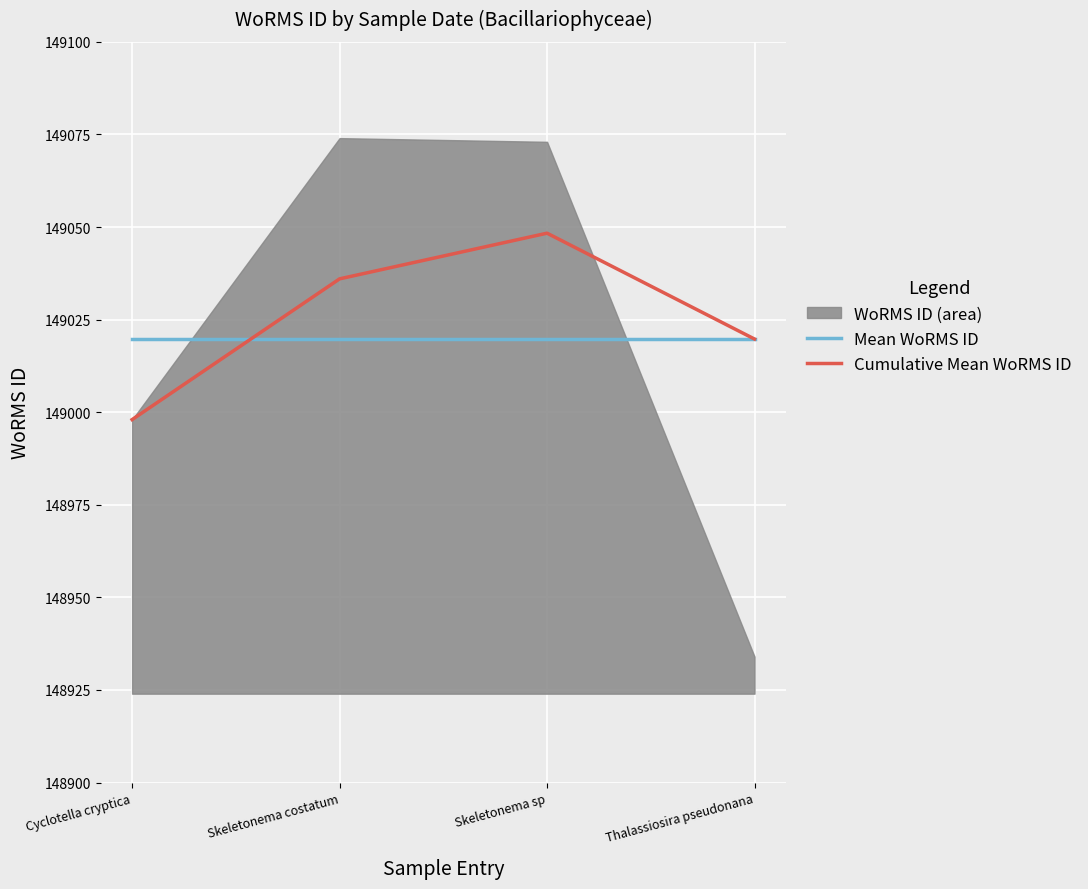

Which series ends up on top after the final intersection of Mean WoRMS ID and Cumulative Mean WoRMS ID?

Cumulative Mean WoRMS ID